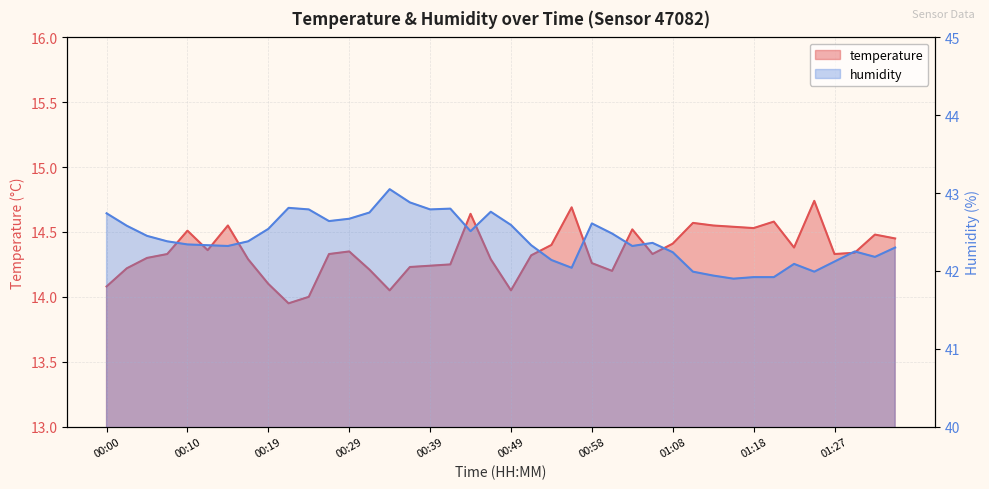

True or false: humidity has a value of 58.3 at 00:51.

False